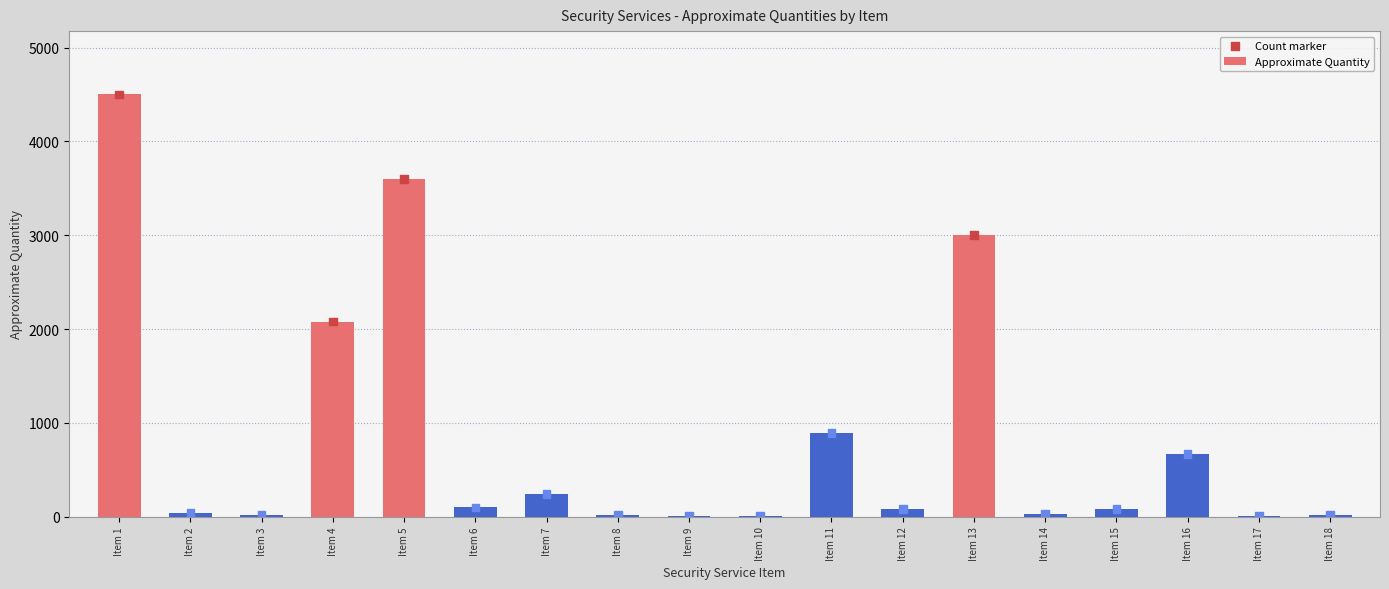

Is the value of Approximate Quantity at Item 4 greater than the value of Count marker at Item 7?

Yes